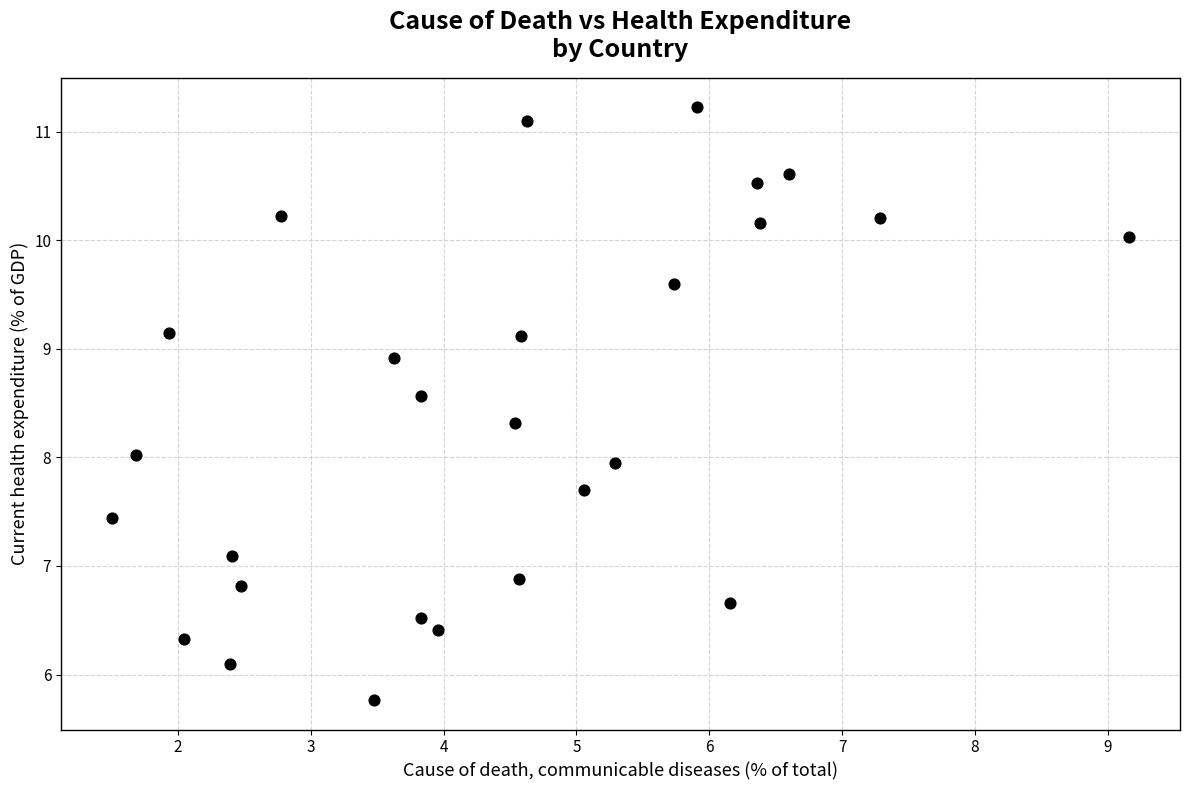

How many data points are displayed?

27